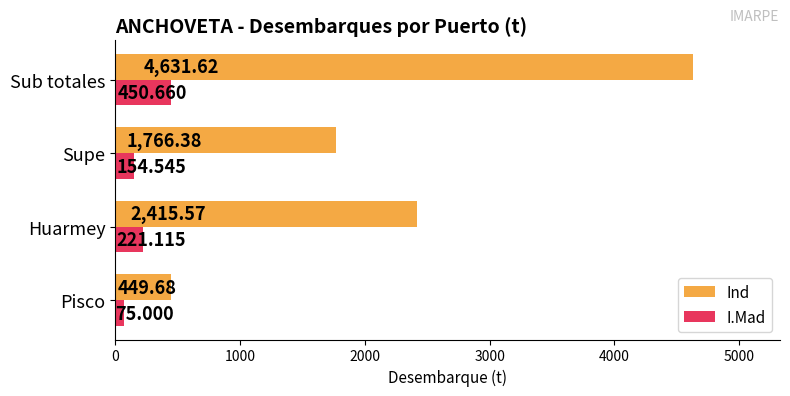

How many data points in Ind are less than 2415?

2